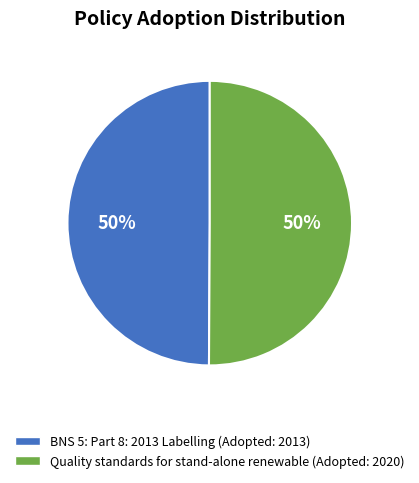

What is the ratio of the value at Quality standards for stand-alone renewable to the value at BNS 5: Part 8: 2013 Labelling?

1.0